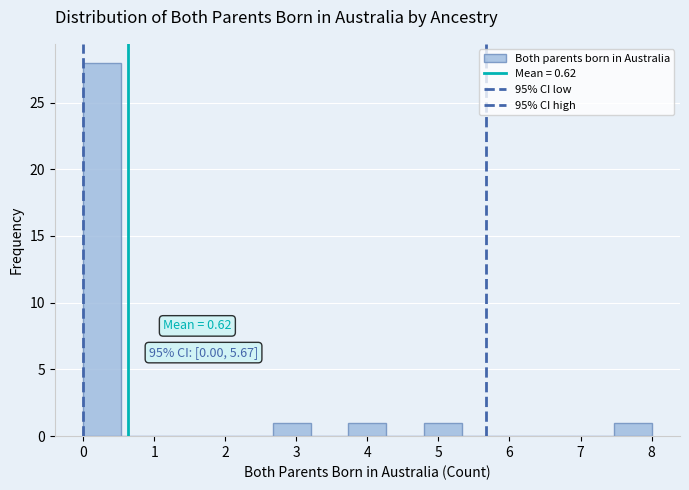

Which range on the x-axis has the tallest bar?

0.0 to 0.5